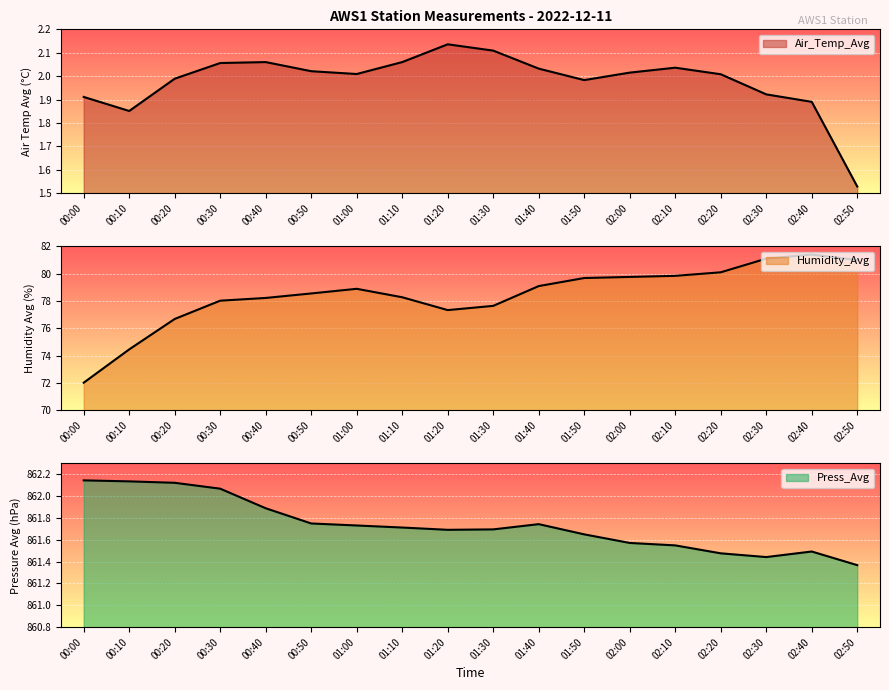

How many values in the Humidity_Avg series exceed 78?

13